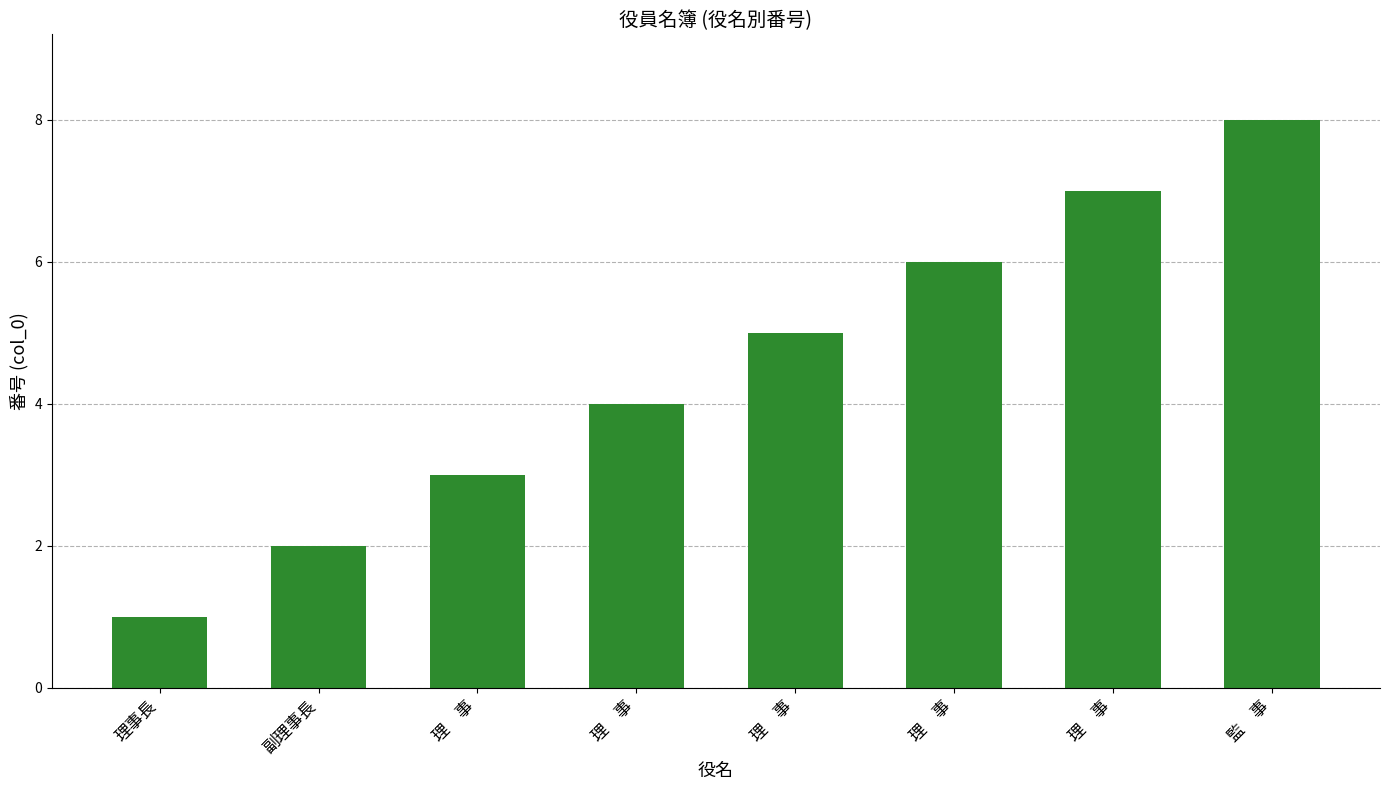

Where does the data first go above 5?

理　事